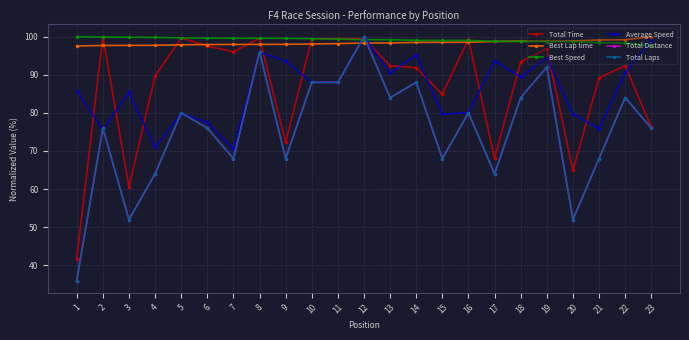

After their last crossing, which series has the higher values: Average Speed or Best Speed?

Average Speed